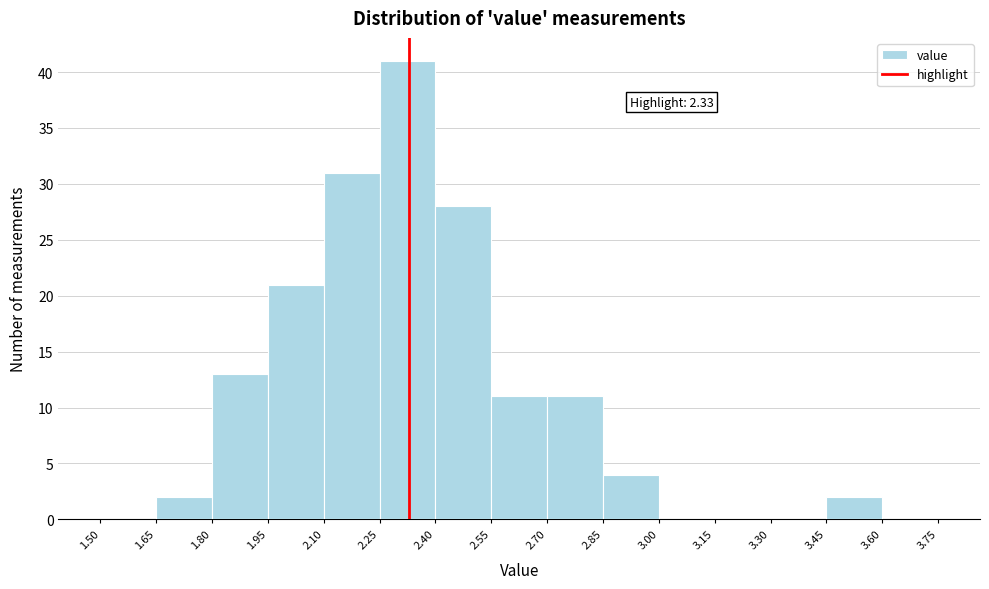

Over which range of the x-axis is the bar tallest?

2.25 to 2.40